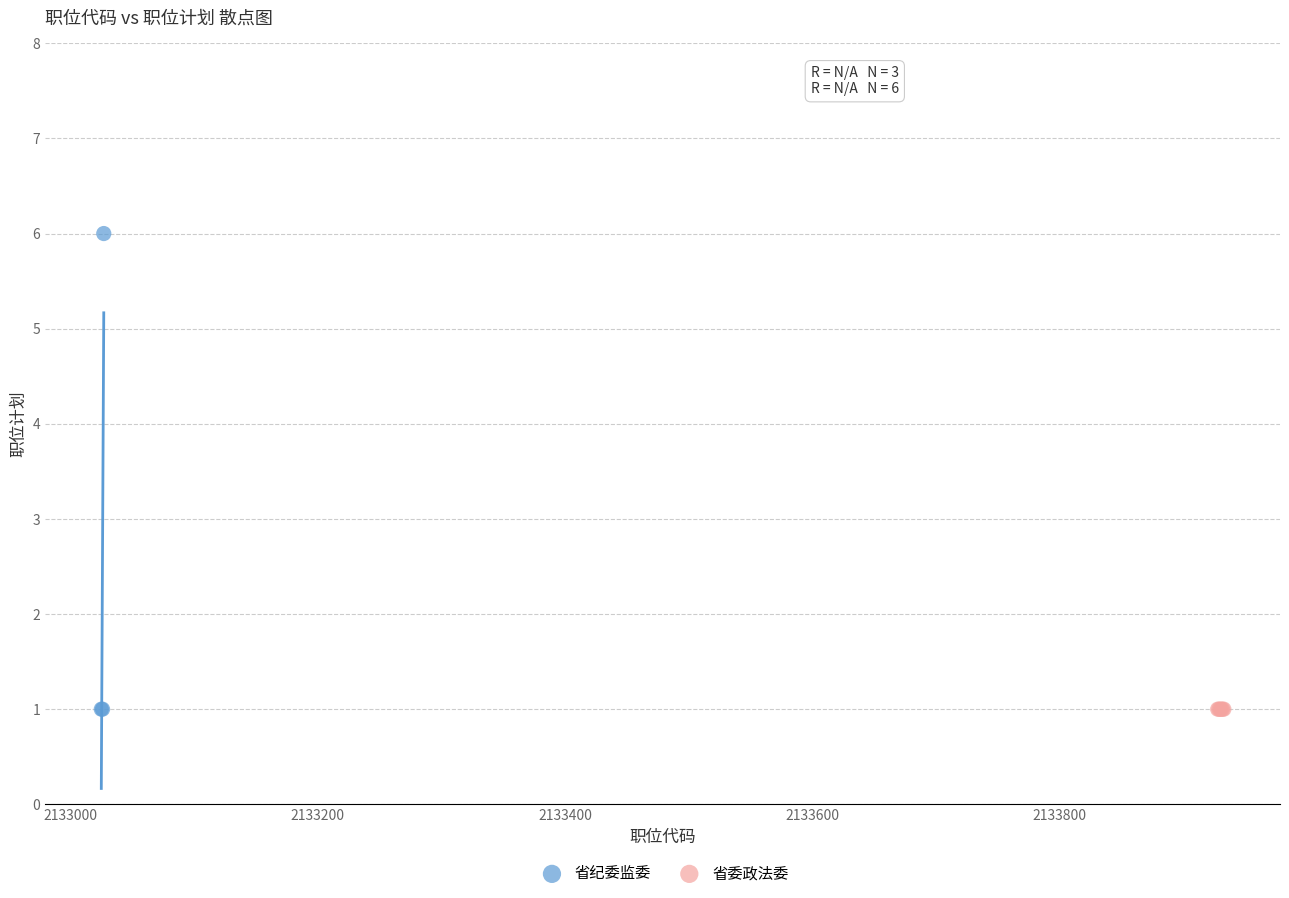

Which series reaches the maximum Y coordinate?

省纪委监委